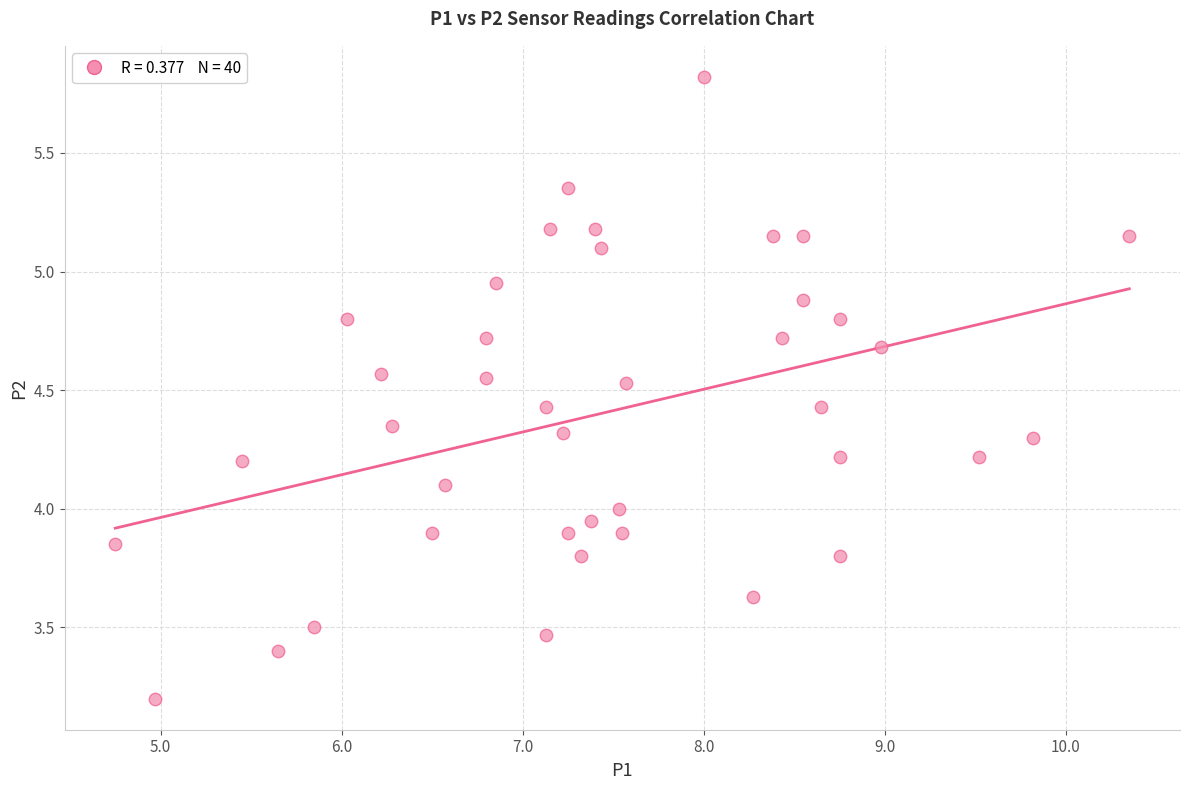

What is the range of Y values (max minus min)?

2.6